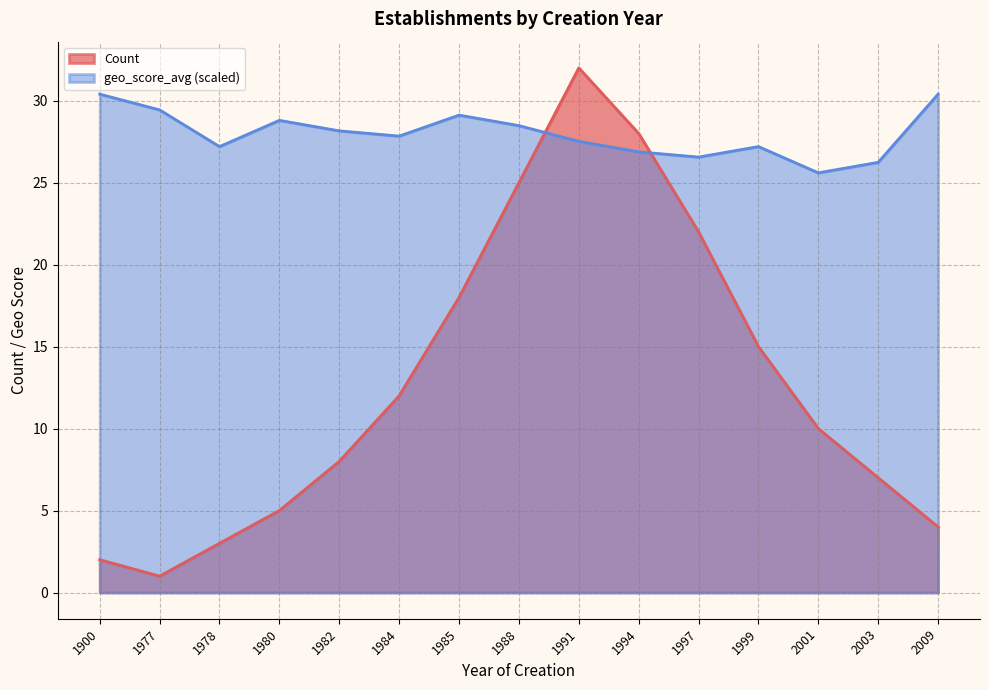

Reading left to right, what are all the values shown in this chart?

Count: 1900=2.0	1977=1.0	1978=3.0	1980=5.0	1982=8.0	1984=12.0	1985=18.0	1988=25.0	1991=32.0	1994=28.0	1997=22.0	1999=15.0	2001=10.0	2003=7.0	2009=4.0
geo_score_avg: 1900=30.4	1977=29.4	1978=27.2	1980=28.8	1982=28.2	1984=27.8	1985=29.1	1988=28.5	1991=27.5	1994=26.9	1997=26.6	1999=27.2	2001=25.6	2003=26.2	2009=30.4